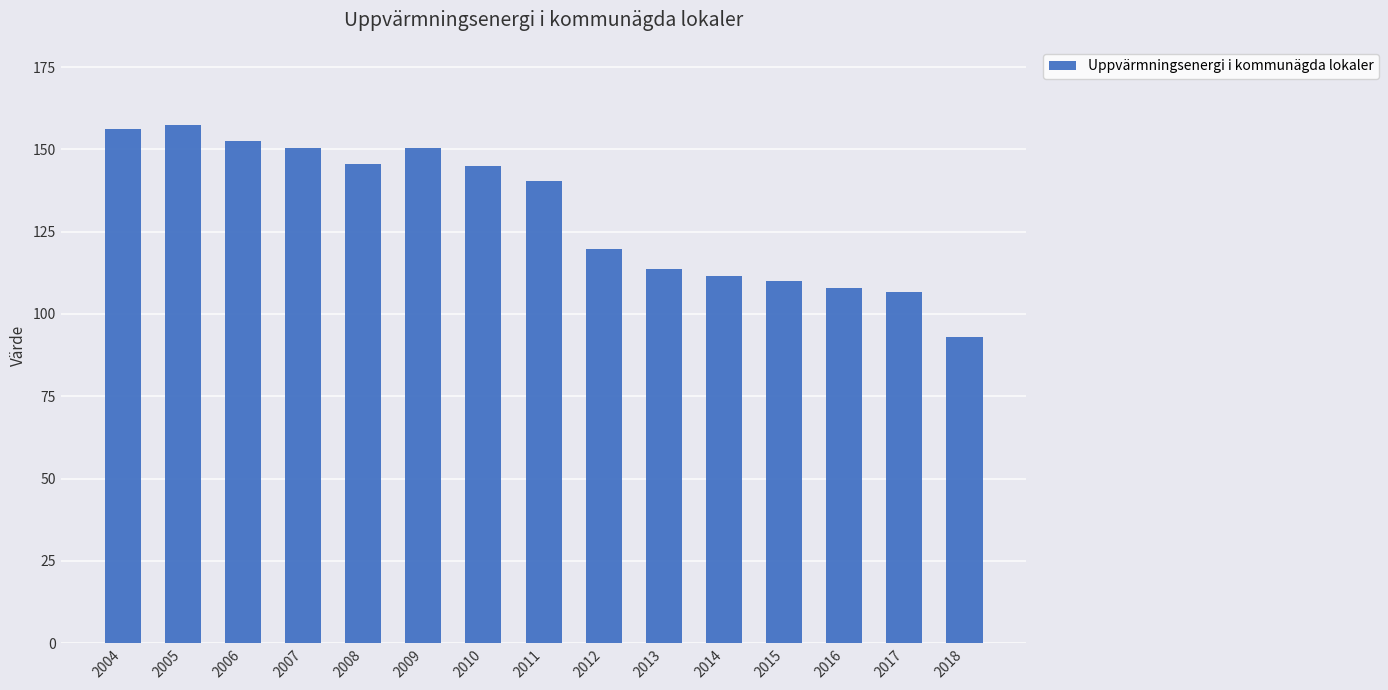

What is the smallest value displayed?

92.9